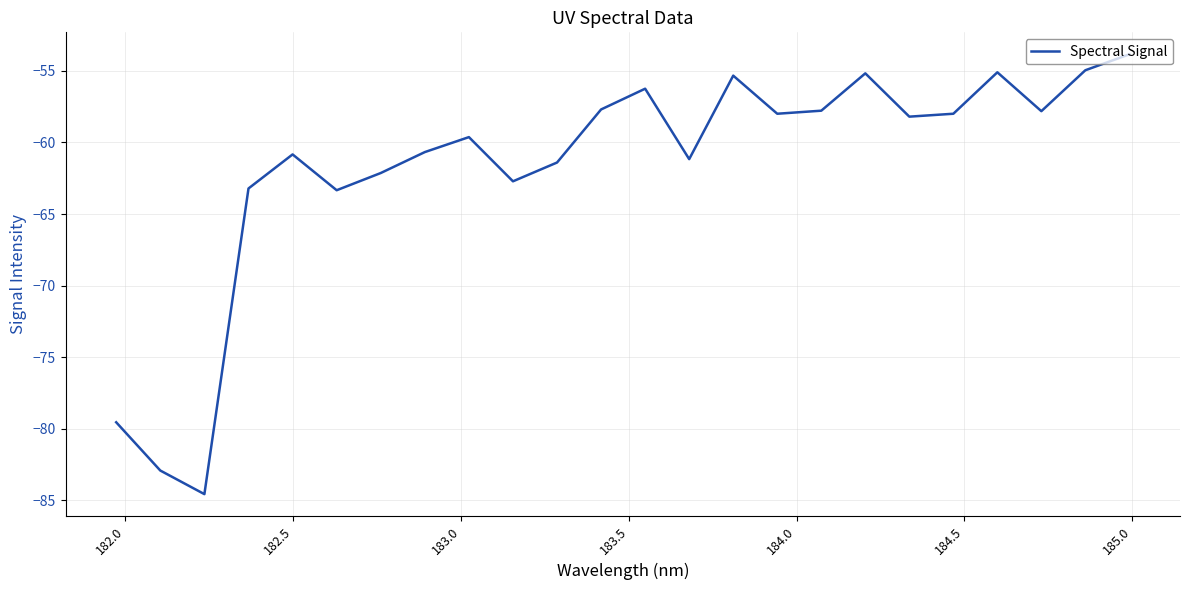

What is the maximum value shown in the chart?

-53.8